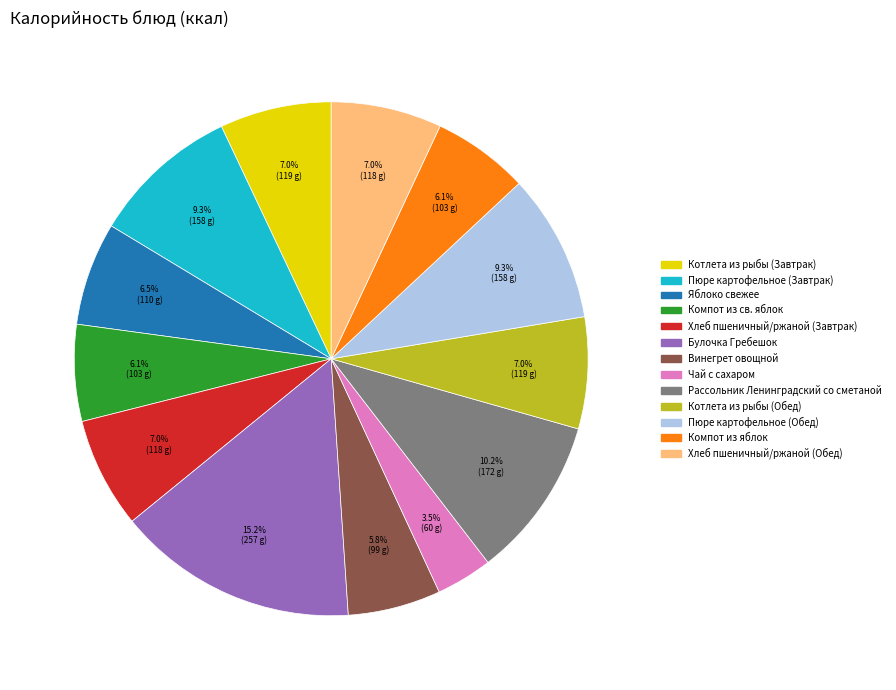

Between Пюре картофельное (Обед) and Винегрет овощной, which is larger?

Пюре картофельное (Обед)